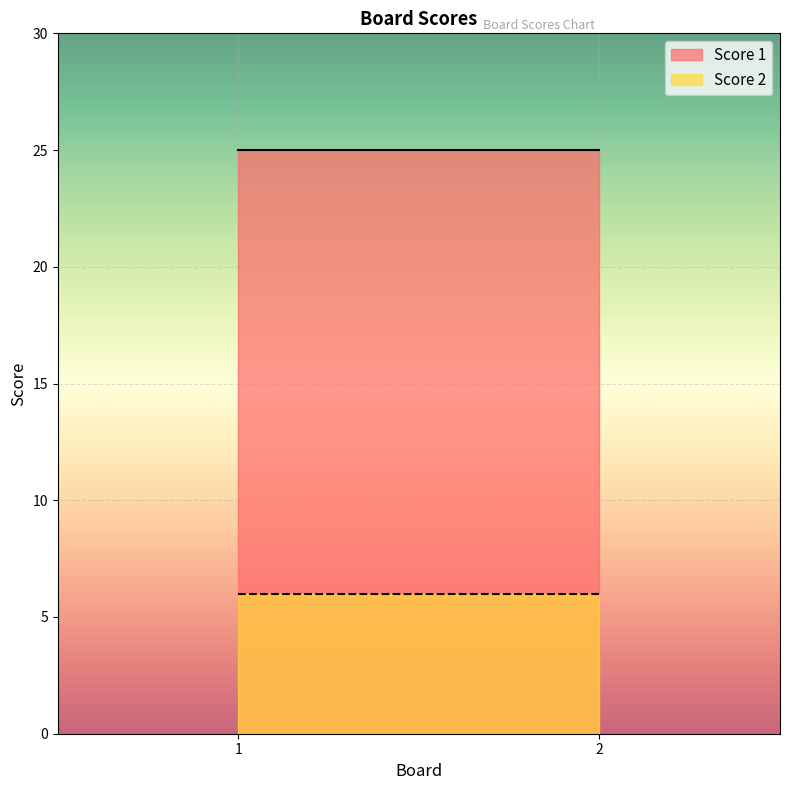

Reading left to right, transcribe all the data shown in this chart.

Score 1: 25	25
Score 2: 6	6